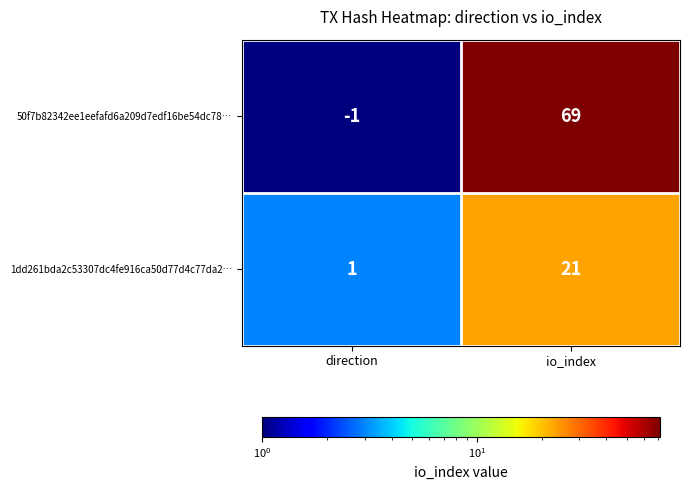

Rank the categories by 50f7b82342ee1eefafd6a209d7edf16be54dc78… value from highest to lowest.

io_index, direction